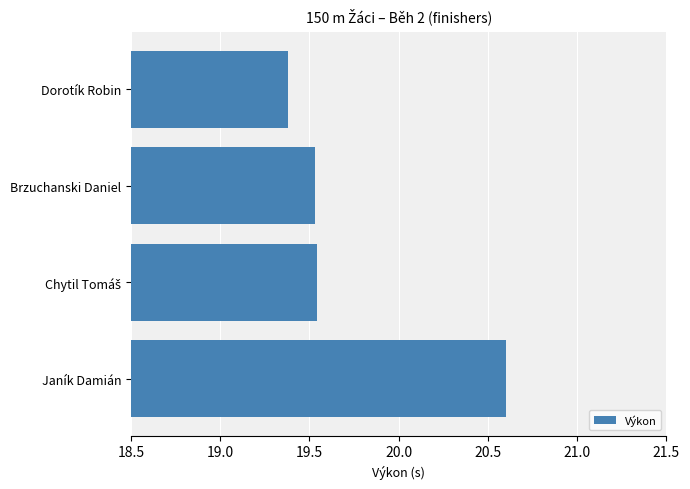

What is the average value?

19.8